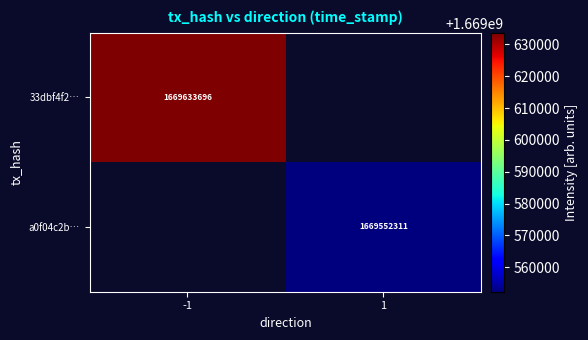

Is the value of 33dbf4f2… at -1 greater than the value of a0f04c2b… at 1?

Yes